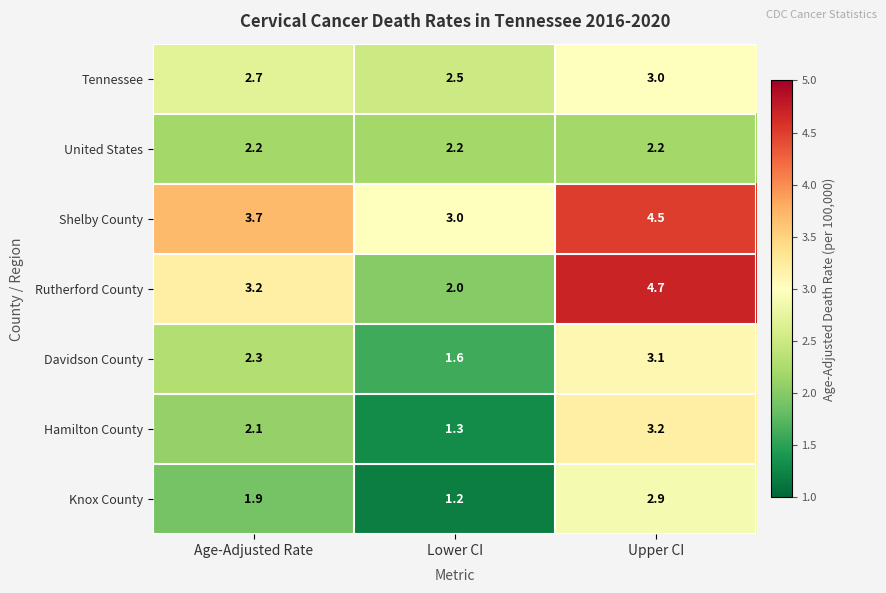

Which series changed the most between Age-Adjusted Rate and Lower CI?

Rutherford County